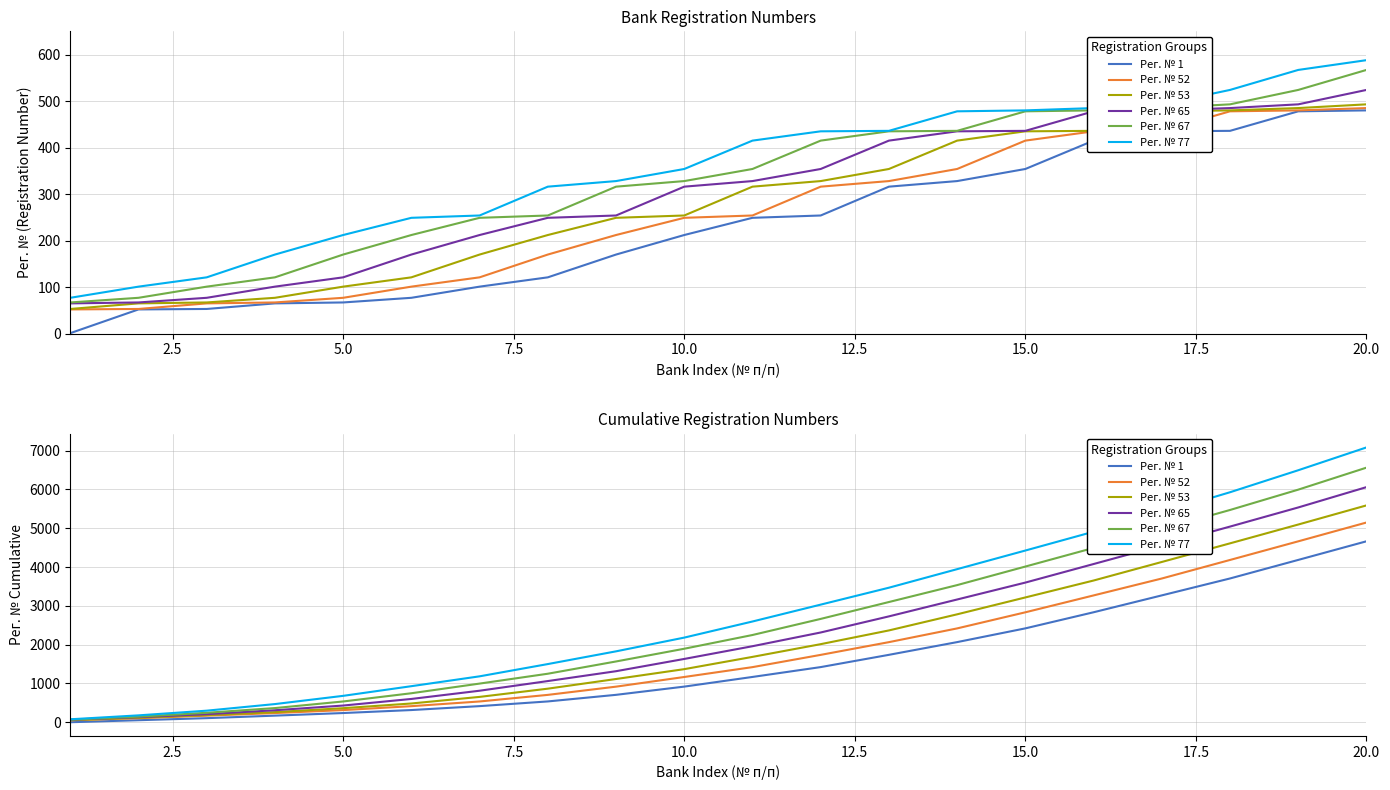

True or false: Рег. № 77 and Рег. № 65 cross at least once.

False